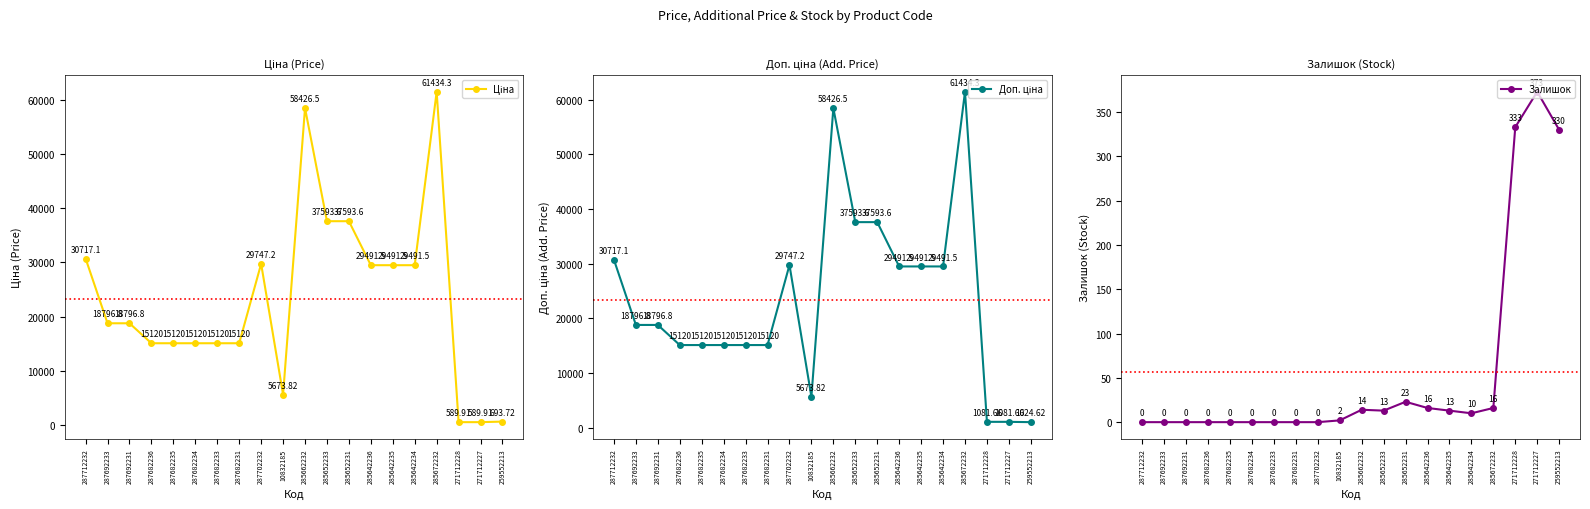

List the series in order of their peak value, highest first.

Ціна, Доп. ціна, Залишок